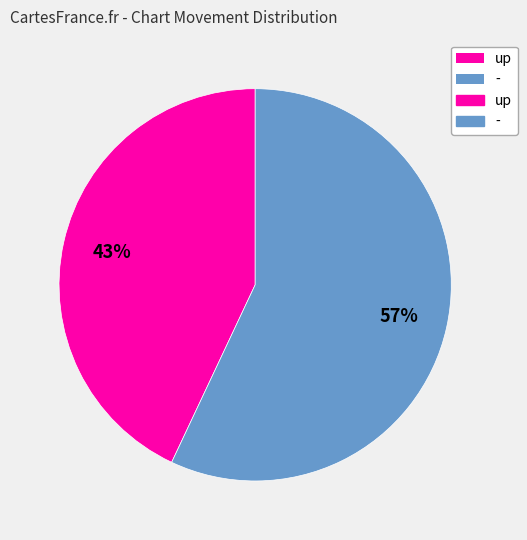

To the nearest percent, what is the average slice percentage?

50%